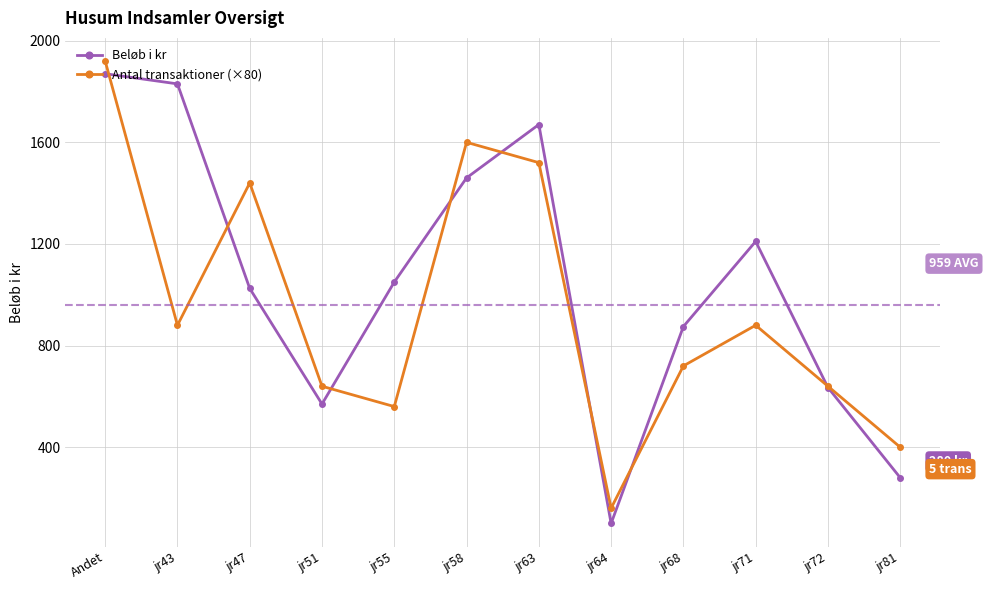

What position from the right is jr71?

3